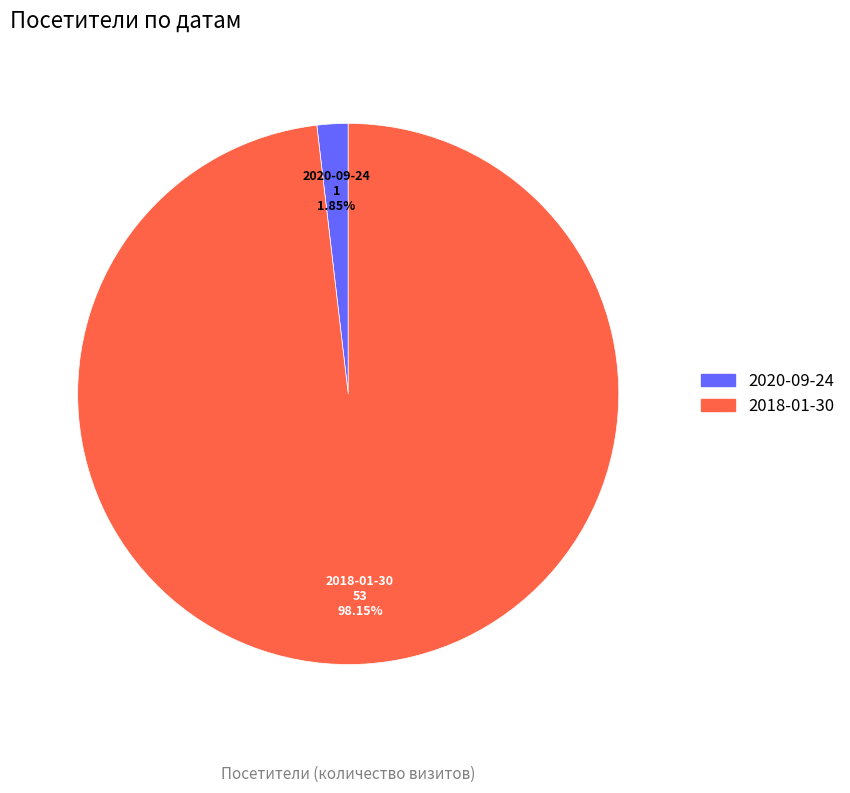

What is the largest slice in the pie chart?

2018-01-30